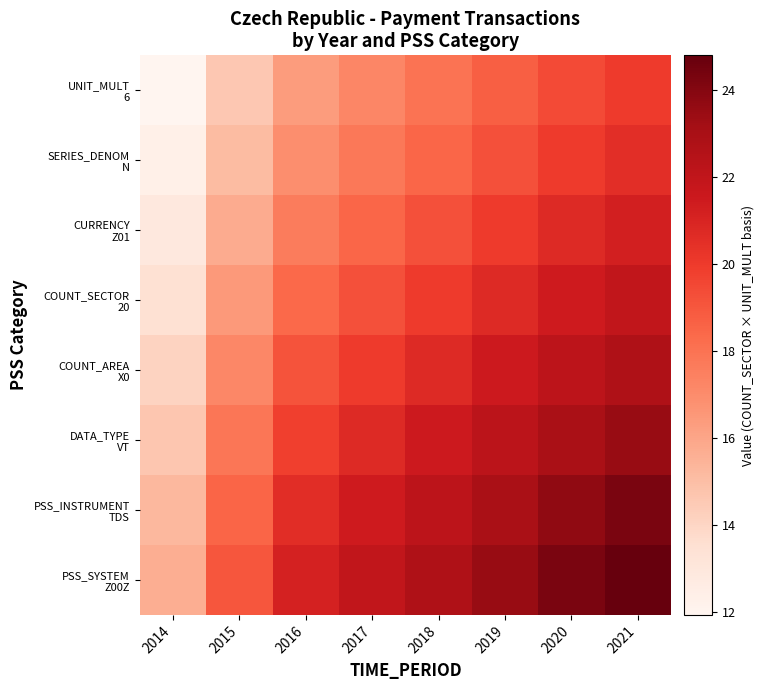

List the series in order of their peak value, lowest first.

UNIT_MULT 6, SERIES_DENOM N, CURRENCY Z01, COUNT_SECTOR 20, COUNT_AREA X0, DATA_TYPE VT, PSS_INSTRUMENT TDS, PSS_SYSTEM Z00Z